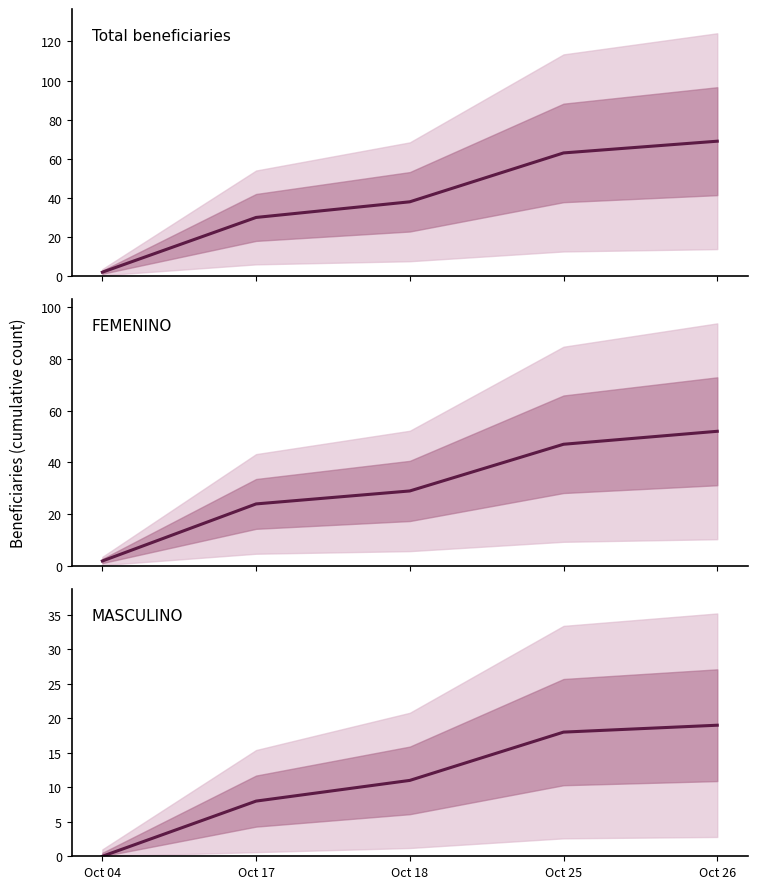

True or false: TOTAL and FEMENINO cross at least once.

False